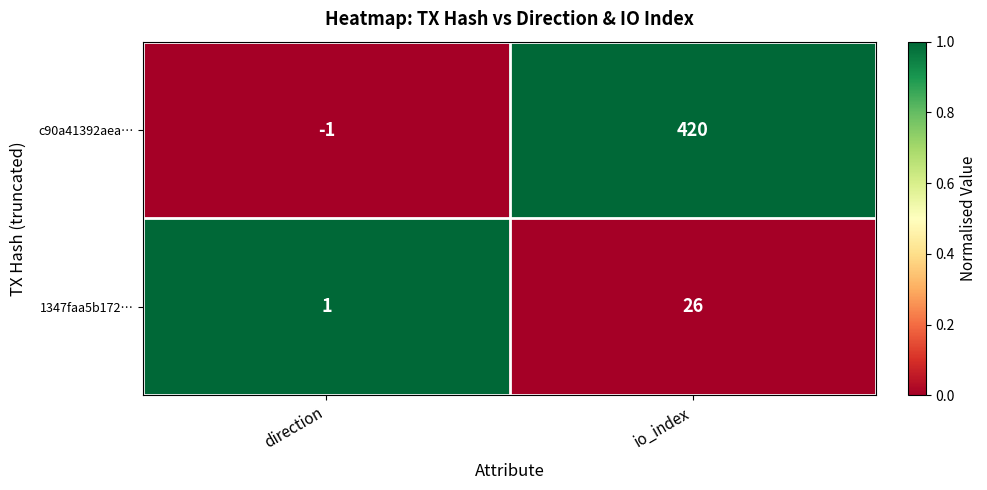

Which series changed the most between direction and io_index?

c90a41392aea…